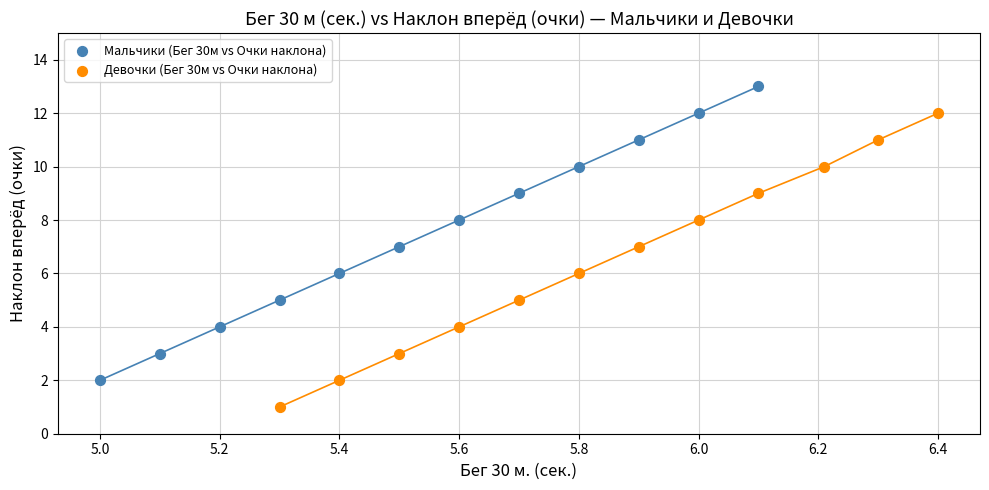

Which series reaches the maximum Y coordinate?

Мальчики (Бег 30м vs Очки наклона)